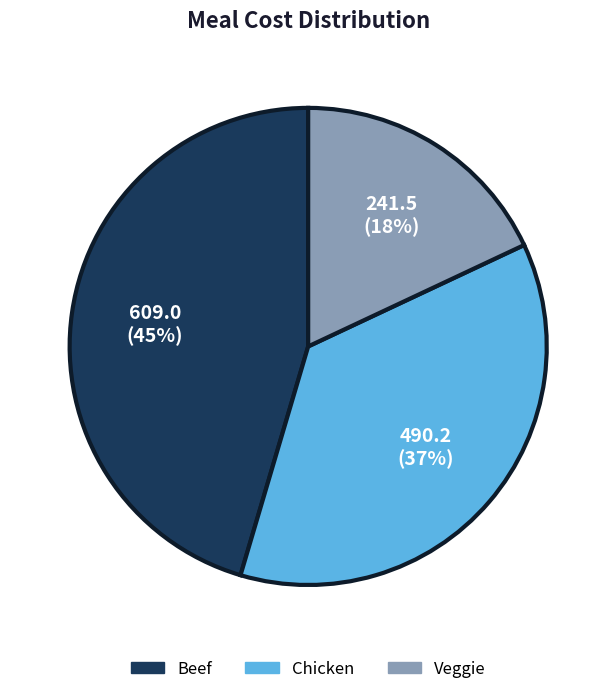

Approximately how many times larger is the value at Beef compared to Veggie?

2.5